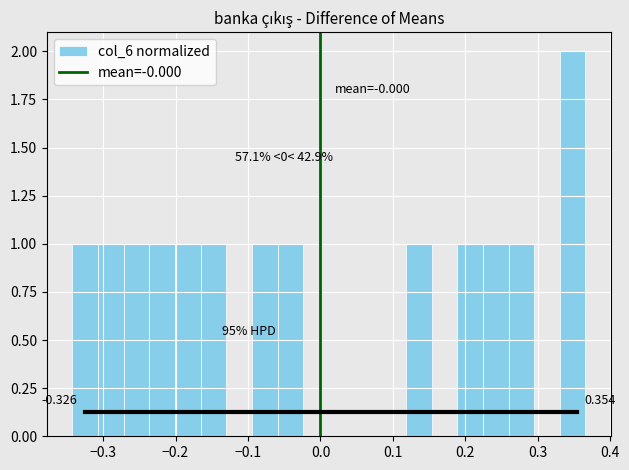

Read against the x-axis, roughly where is the centre of the tallest bar?

0.35